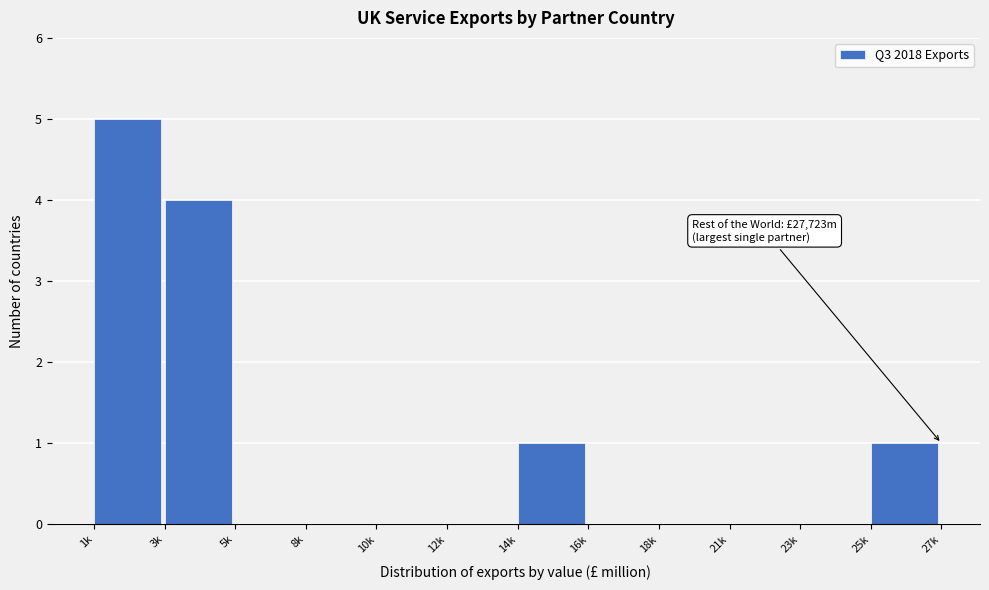

Reading left to right, list all the values displayed in this chart.

1k=5	3k=4	5k=0	8k=0	10k=0	12k=0	14k=1	16k=0	18k=0	21k=0	23k=0	25k=1